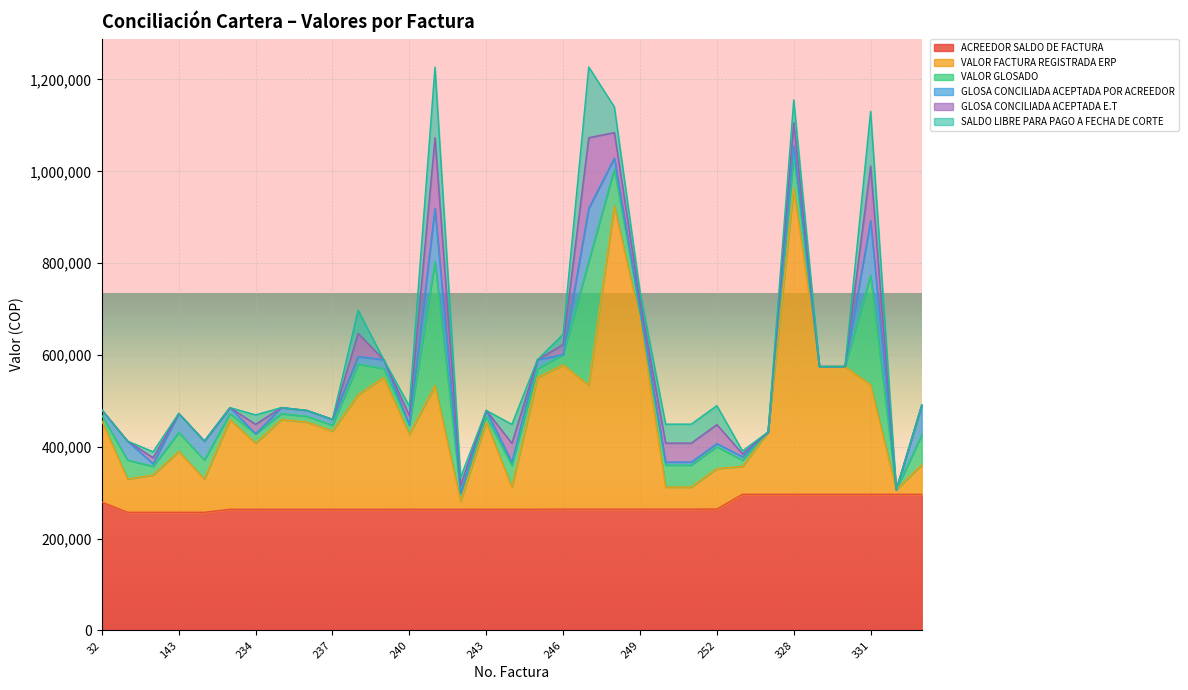

True or false: VALOR GLOSADO and VALOR FACTURA REGISTRADA ERP intersect in this chart.

False